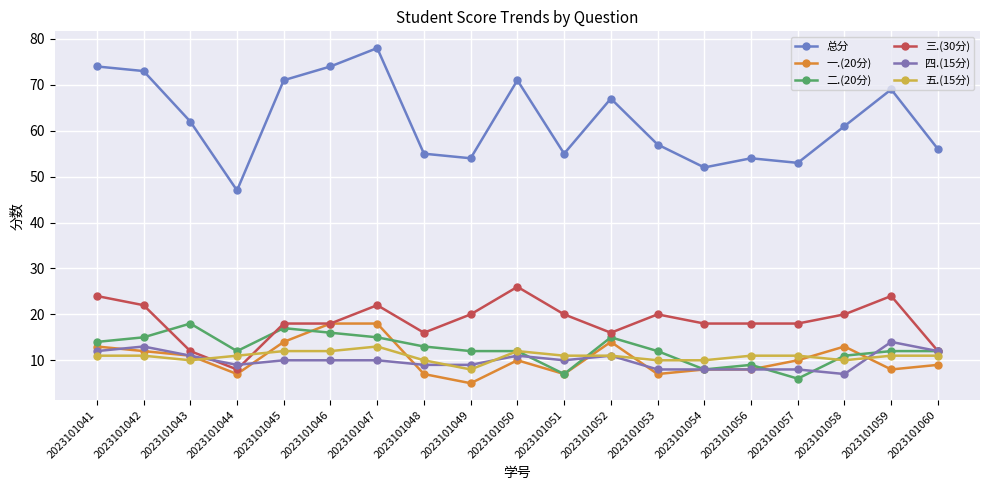

What value does the 一.(20分) series have at 2023101043, to the nearest 5?

10